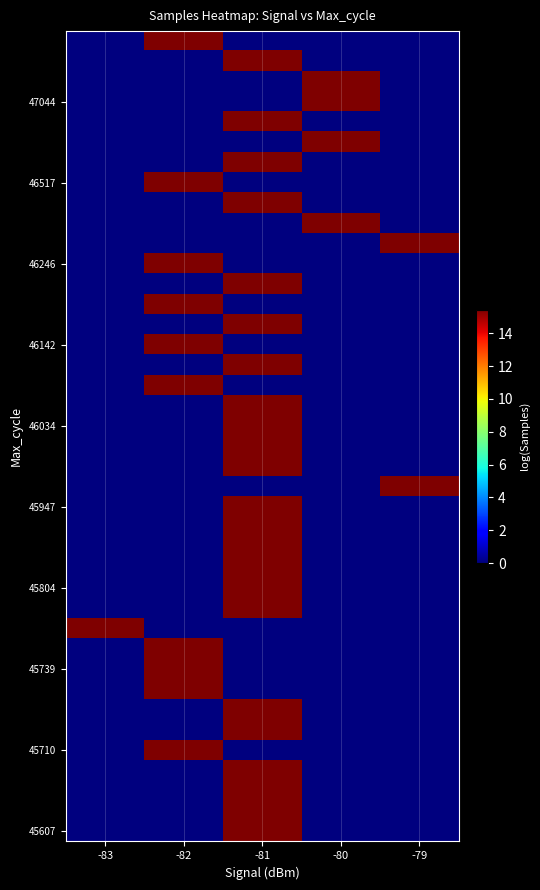

Count the number of data series in this chart.

40